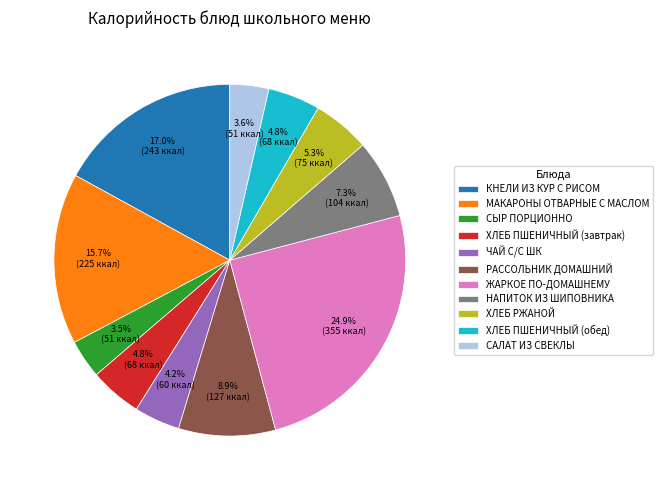

What percentage is the САЛАТ ИЗ СВЕКЛЫ slice, to the nearest percent?

4%